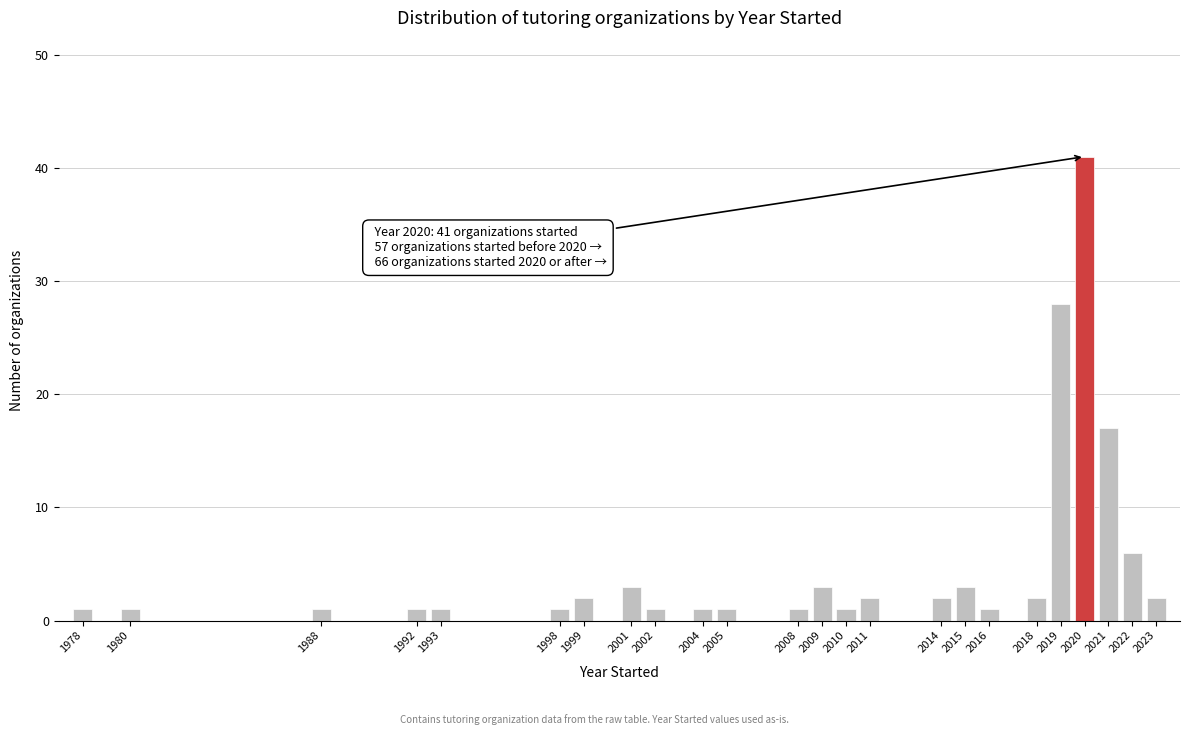

Reading right to left, transcribe all the data shown in this chart.

2023=2	2022=6	2021=17	2020=41	2019=28	2018=2	2016=1	2015=3	2014=2	2011=2	2010=1	2009=3	2008=1	2005=1	2004=1	2002=1	2001=3	1999=2	1998=1	1993=1	1992=1	1988=1	1980=1	1978=1